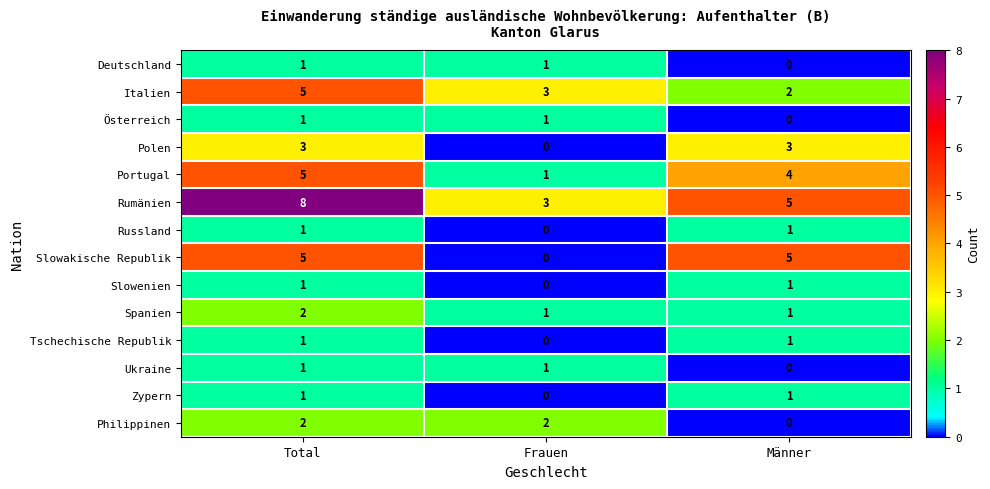

What is the spread (max minus min) of values at Frauen?

3